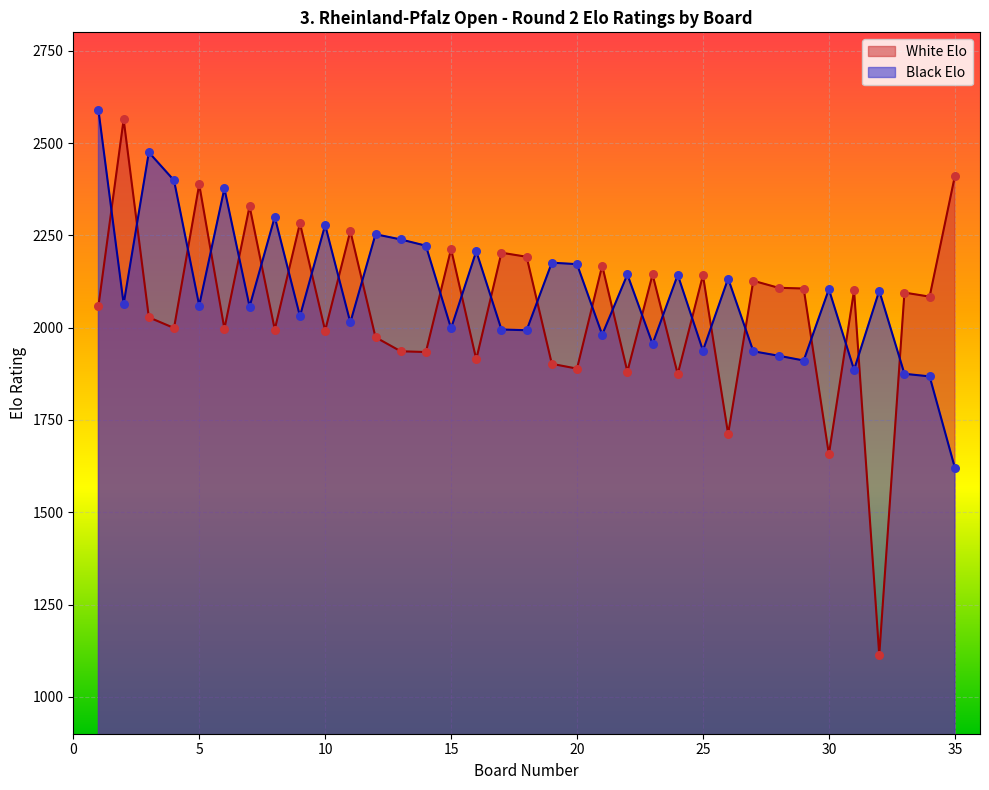

What are all the series names shown in the legend?

White Elo, Black Elo